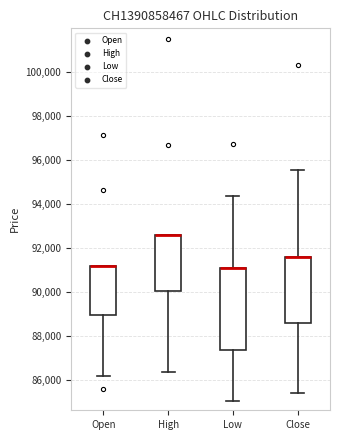

Reading left to right, transcribe this box plot: for each box, give where its median line is, the range the box spans, and where its two whiskers end, as read against the y-axis. The values are not printed on the chart, so give them approximately, as read against the axis.

Open: median 91200 (drawn on the box's upper edge), box 89000 to 91200, whiskers 86200 to 91200
High: median 92600 (drawn on the box's upper edge), box 90000 to 92600, whiskers 86400 to 92600
Low: median 91000 (drawn on the box's upper edge), box 87400 to 91000, whiskers 85000 to 94400
Close: median 91600 (drawn on the box's upper edge), box 88600 to 91600, whiskers 85400 to 95600